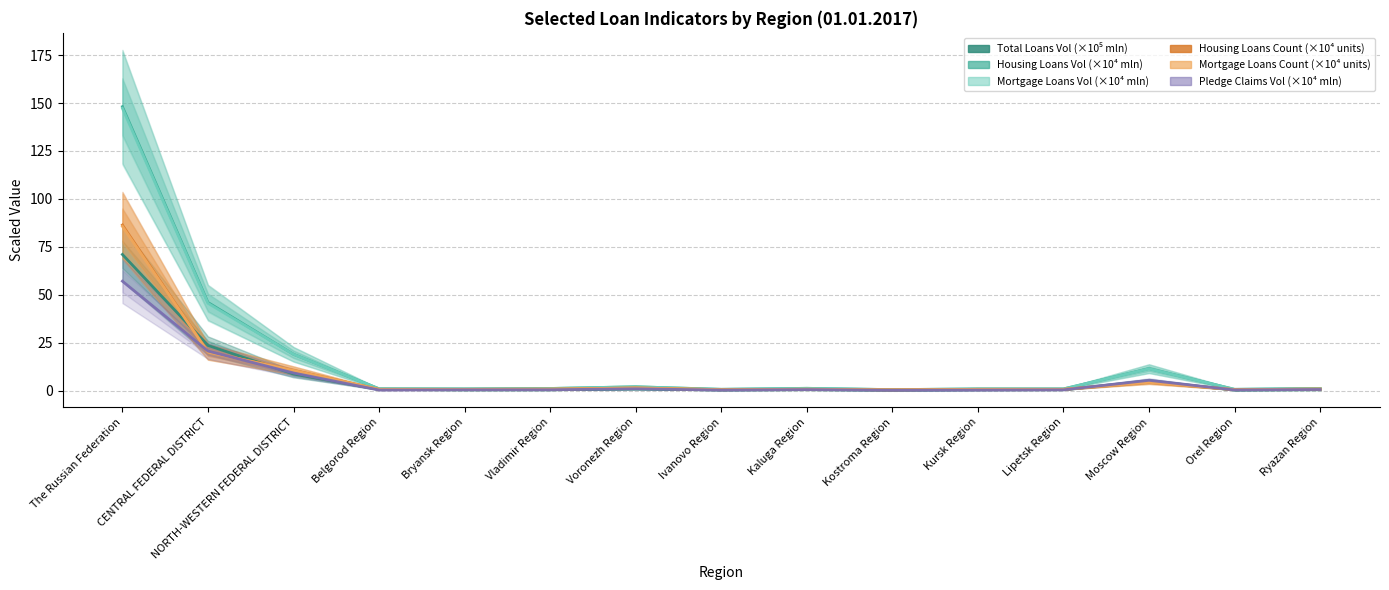

Which has a higher value, The Russian Federation or CENTRAL FEDERAL DISTRICT?

The Russian Federation